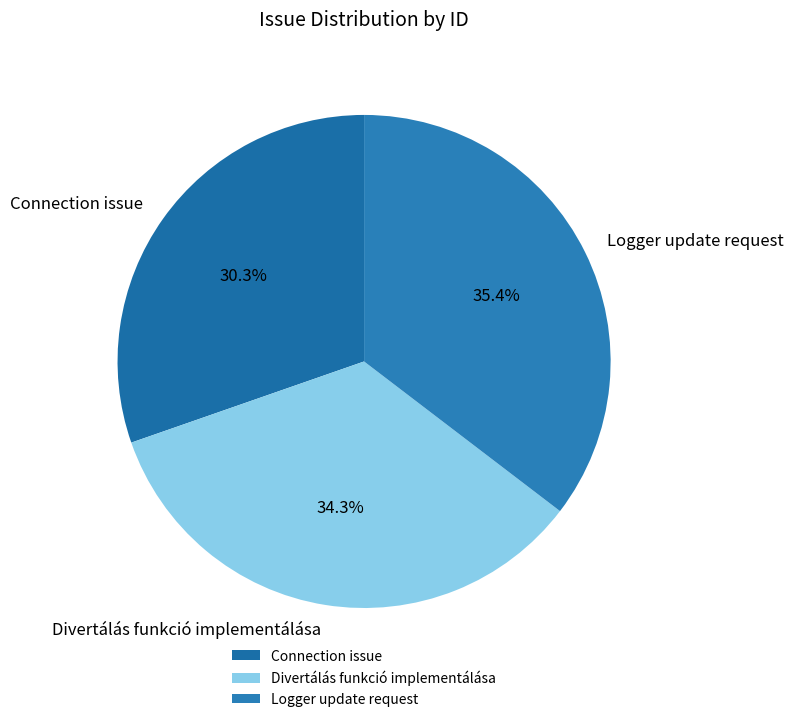

The Logger update request slice represents 49% of the pie. True or false?

False